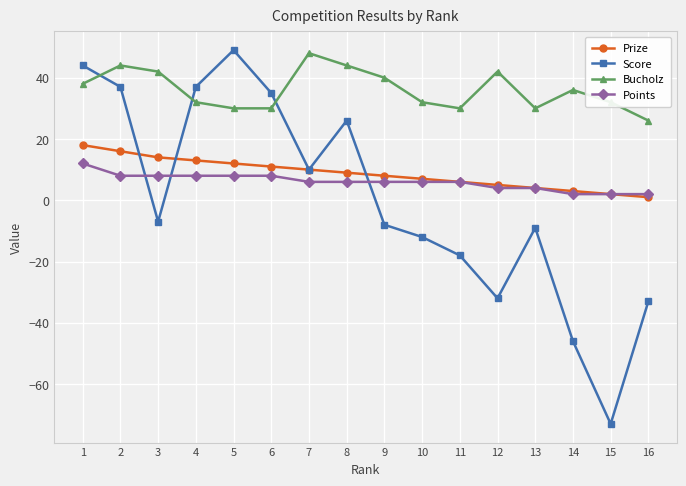

True or false: Bucholz and Points cross at least once.

False